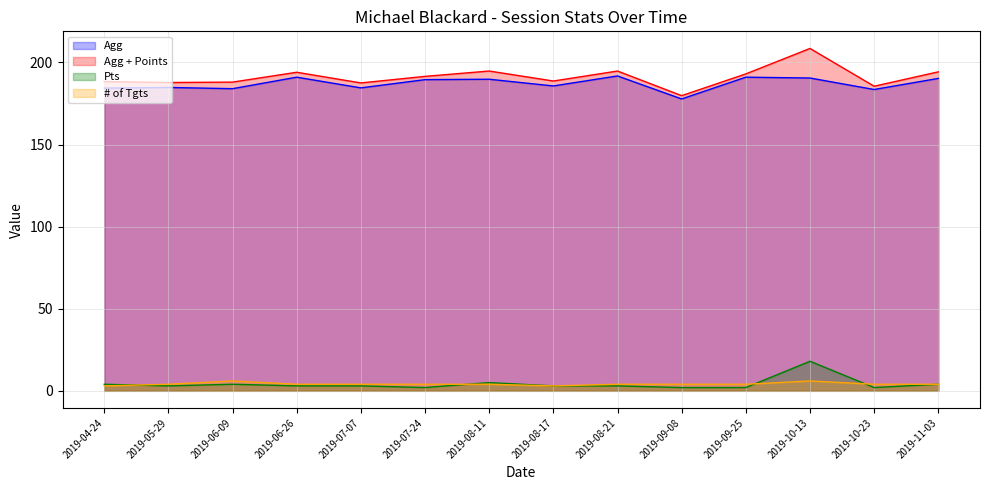

What is the value of the Tgt Tot point at the 3rd from the left?

6.0